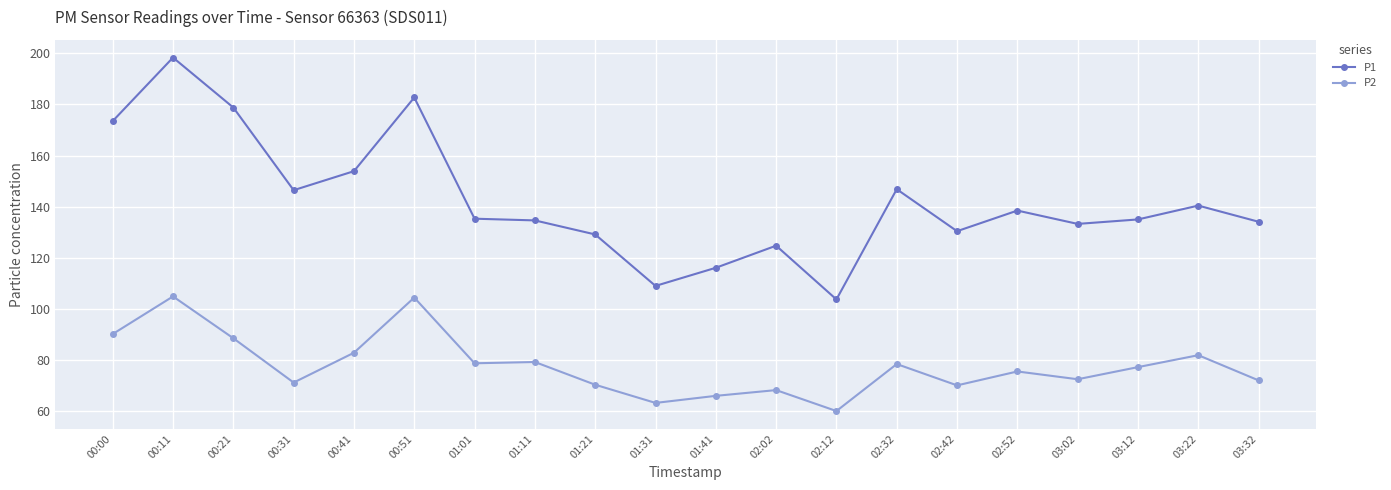

What position from the left is 00:41?

5